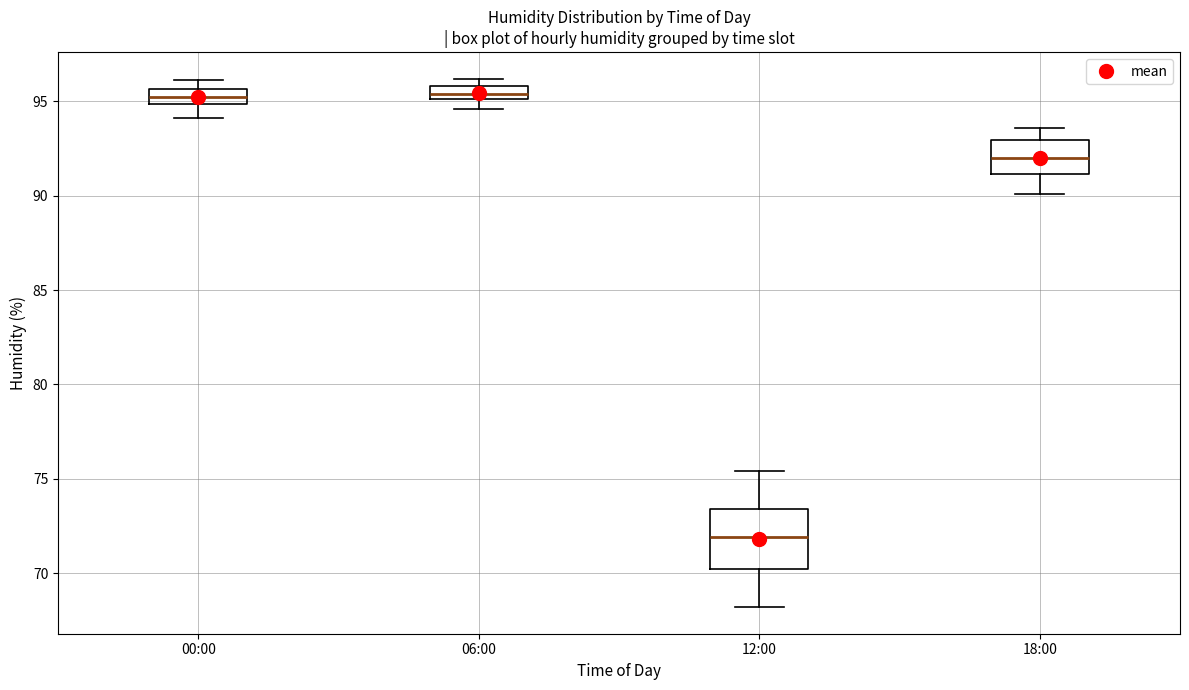

Which box's median line is the lowest?

12:00